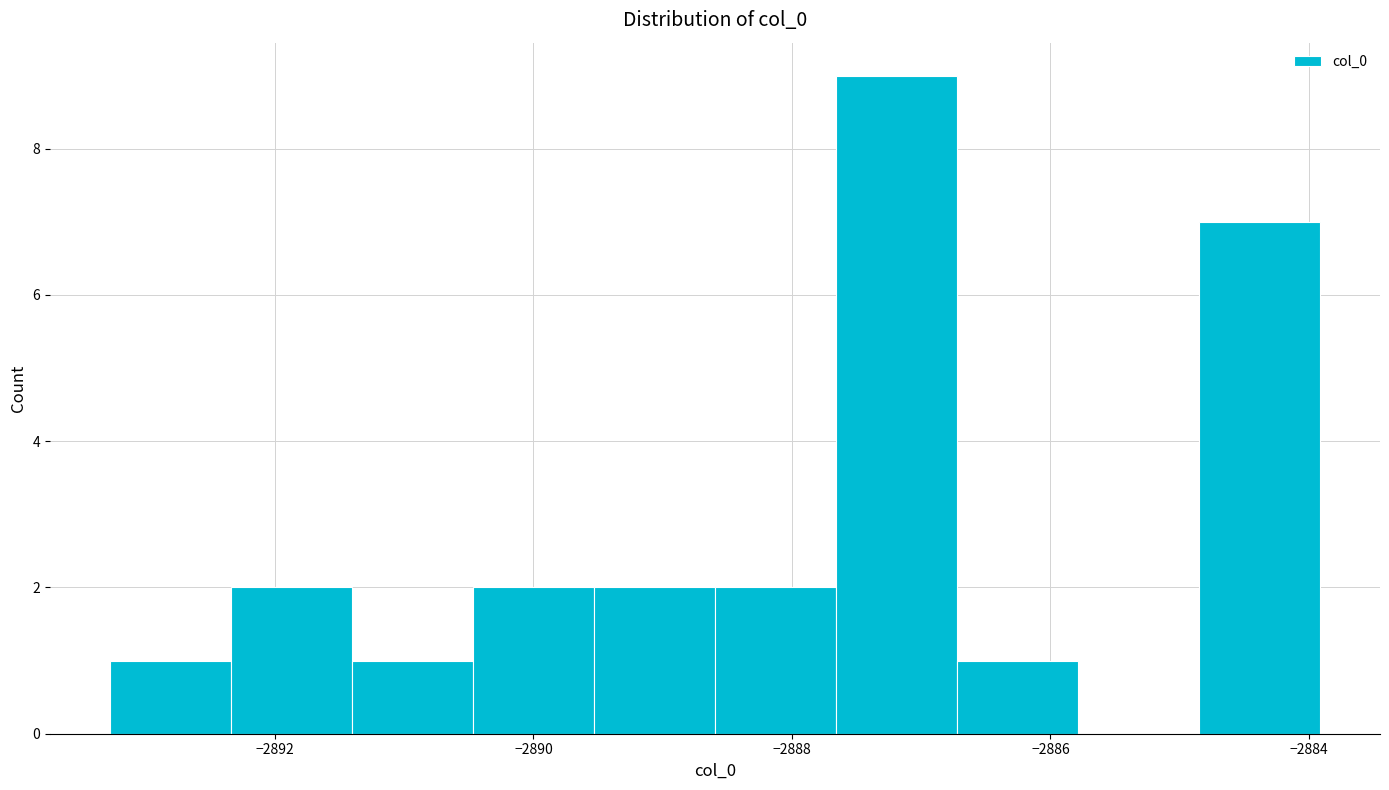

Reading left to right, list every bar in this chart as the range it spans on the x-axis followed by its height. Neither the bar edges nor the heights are printed on the chart, so give them approximately, as read against the axes.

-2893.2 to -2892.4: 1
-2892.4 to -2891.4: 2
-2891.4 to -2890.4: 1
-2890.4 to -2889.6: 2
-2889.6 to -2888.6: 2
-2888.6 to -2887.6: 2
-2887.6 to -2886.8: 9
-2886.8 to -2885.8: 1
-2885.8 to -2884.8: 0
-2884.8 to -2884.0: 7